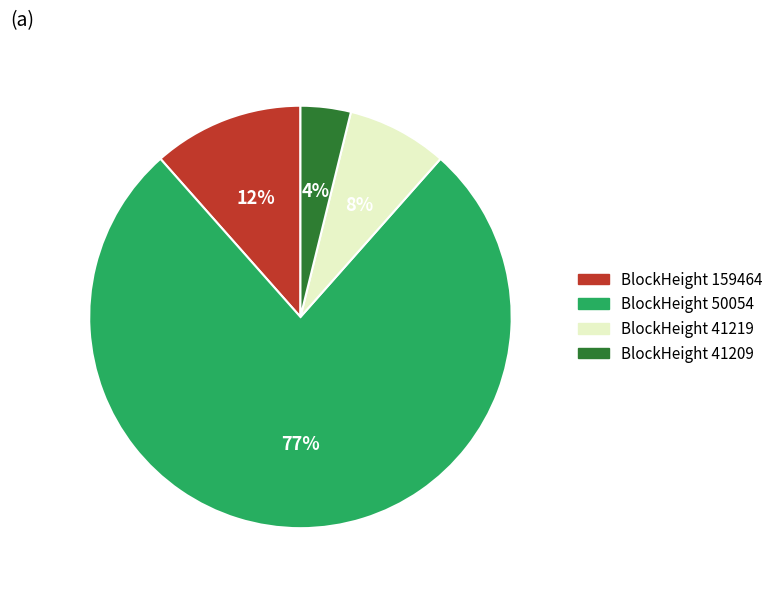

To the nearest percent, what is the average slice percentage?

25%